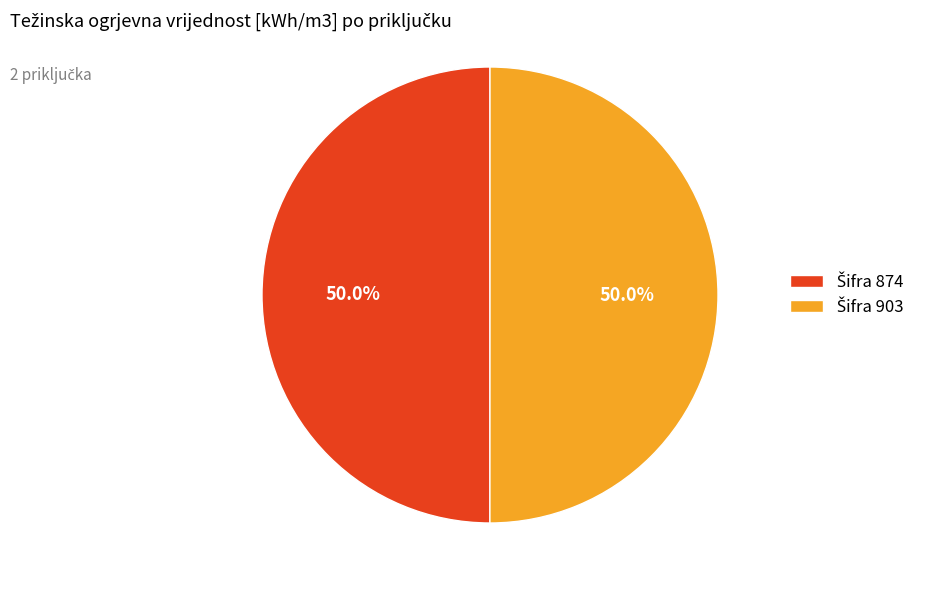

To the nearest percent, what is the average slice percentage?

50%